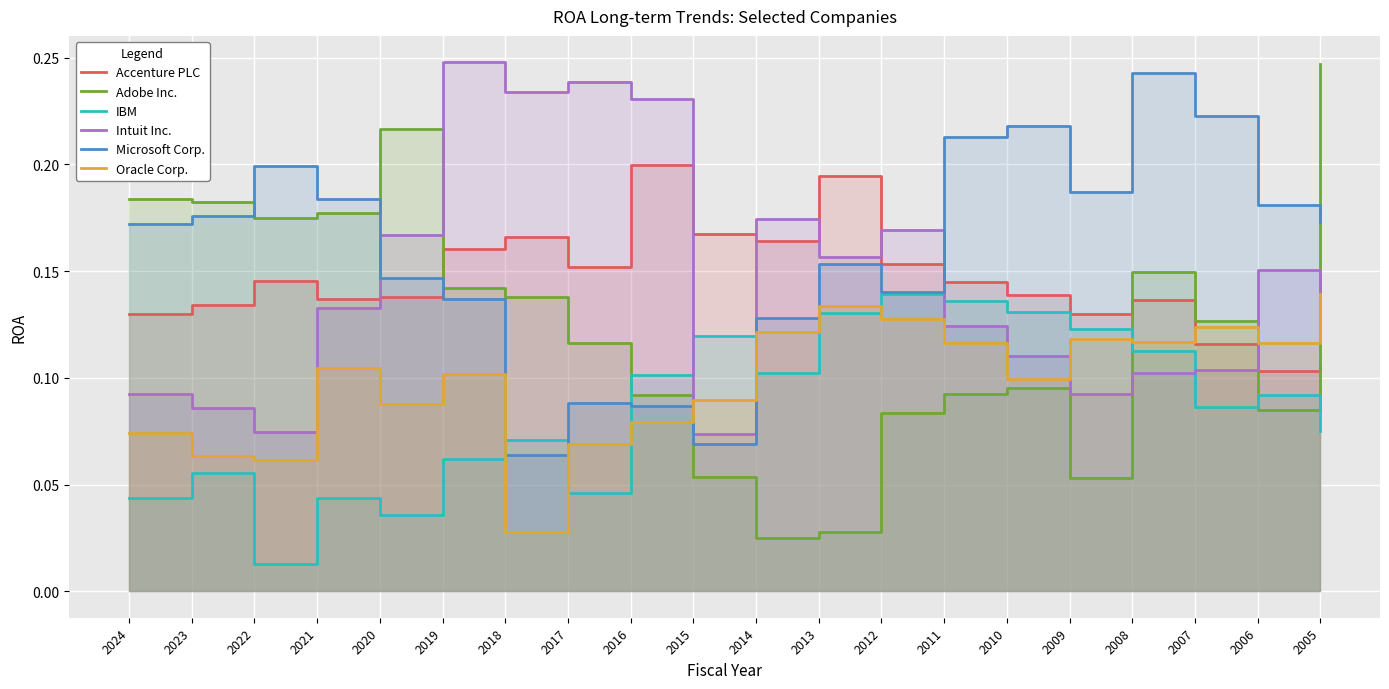

Reading left to right, what are all the values shown in this chart?

Accenture PLC: 0.1	0.1	0.1	0.1	0.1	0.2	0.2	0.2	0.2	0.2	0.2	0.2	0.2	0.1	0.1	0.1	0.1	0.1	0.1	0.1
Adobe Inc.: 0.2	0.2	0.2	0.2	0.2	0.1	0.1	0.1	0.1	0.1	0.0	0.0	0.1	0.1	0.1	0.1	0.1	0.1	0.1	0.2
IBM: 0.0	0.1	0.0	0.0	0.0	0.1	0.1	0.0	0.1	0.1	0.1	0.1	0.1	0.1	0.1	0.1	0.1	0.1	0.1	0.1
Intuit Inc.: 0.1	0.1	0.1	0.1	0.2	0.2	0.2	0.2	0.2	0.1	0.2	0.2	0.2	0.1	0.1	0.1	0.1	0.1	0.2	0.1
Microsoft Corp.: 0.2	0.2	0.2	0.2	0.1	0.1	0.1	0.1	0.1	0.1	0.1	0.2	0.1	0.2	0.2	0.2	0.2	0.2	0.2	0.2
Oracle Corp.: 0.1	0.1	0.1	0.1	0.1	0.1	0.0	0.1	0.1	0.1	0.1	0.1	0.1	0.1	0.1	0.1	0.1	0.1	0.1	0.1